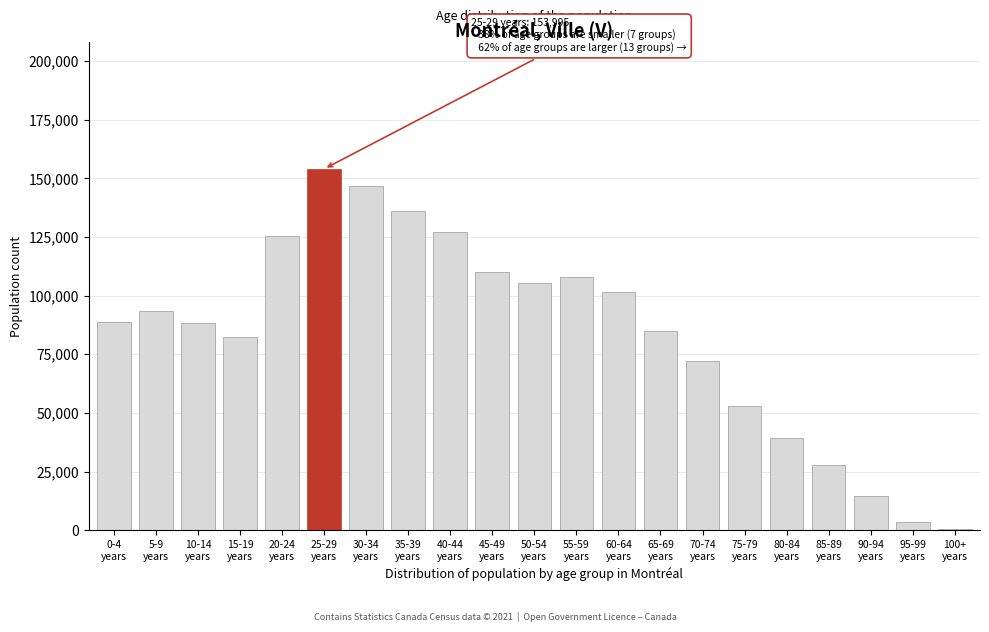

What is the maximum value shown in the chart?

153995